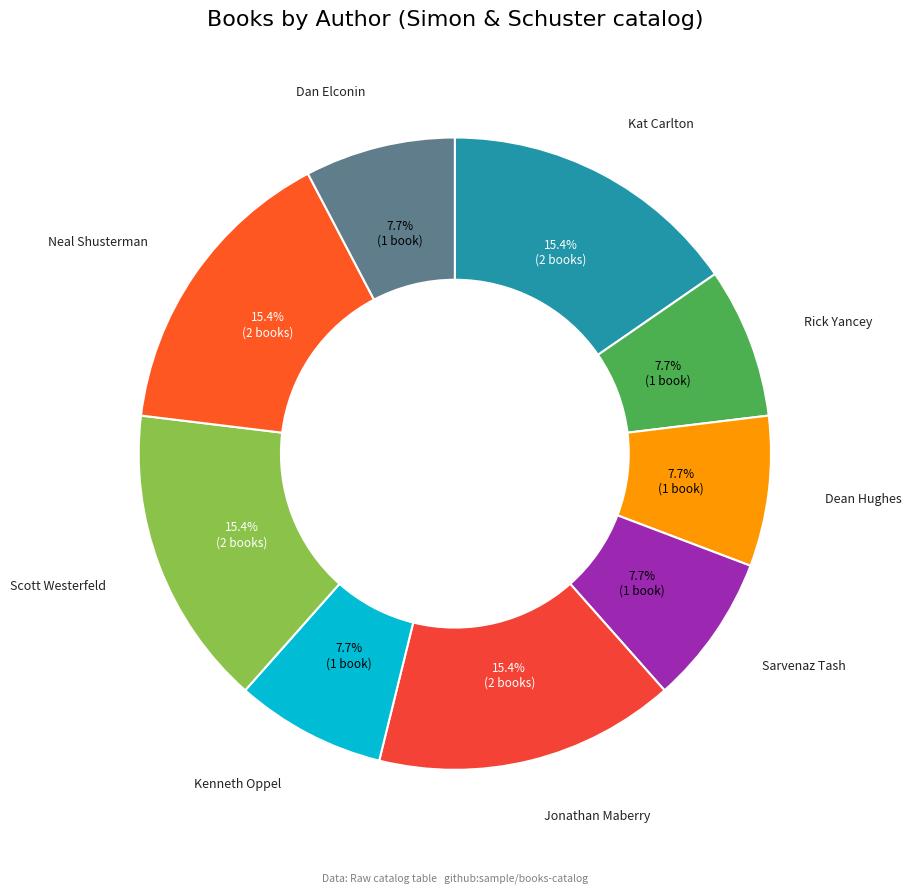

How many slices are in this pie chart?

9